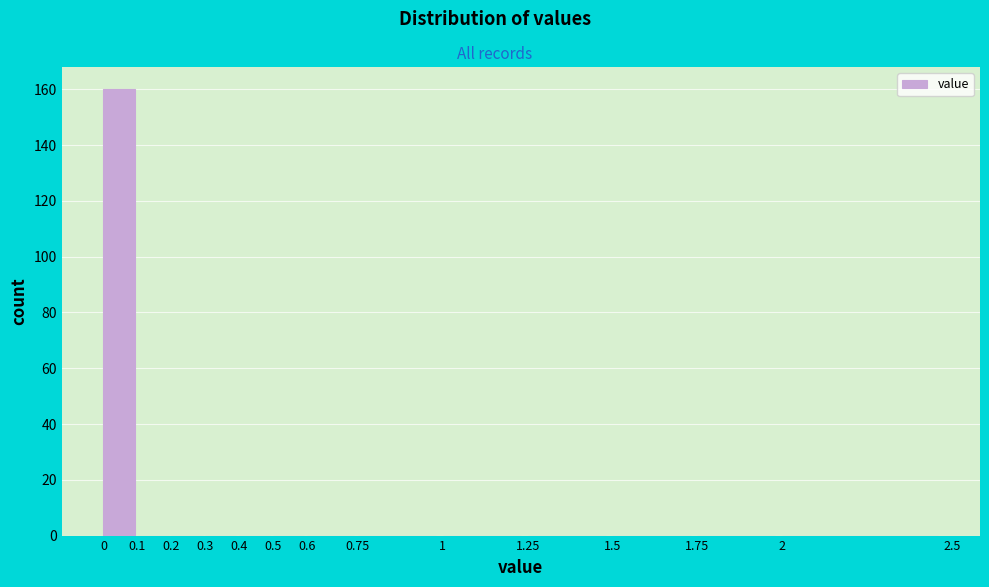

Over which range of the x-axis is the bar tallest?

0 to 0.1